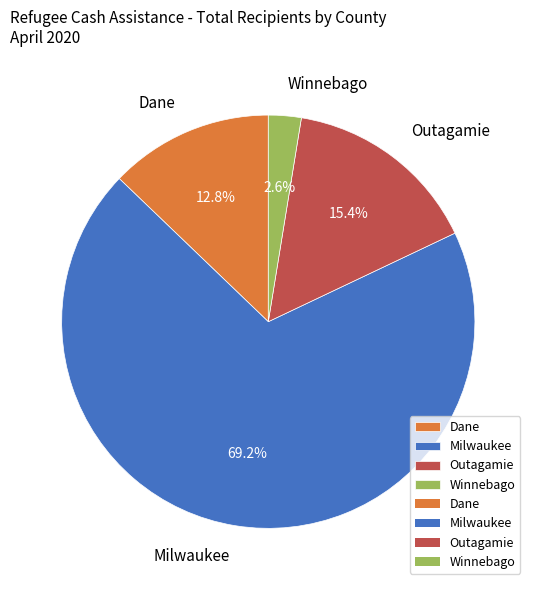

To the nearest percent, what percentage of the pie is Outagamie?

15%